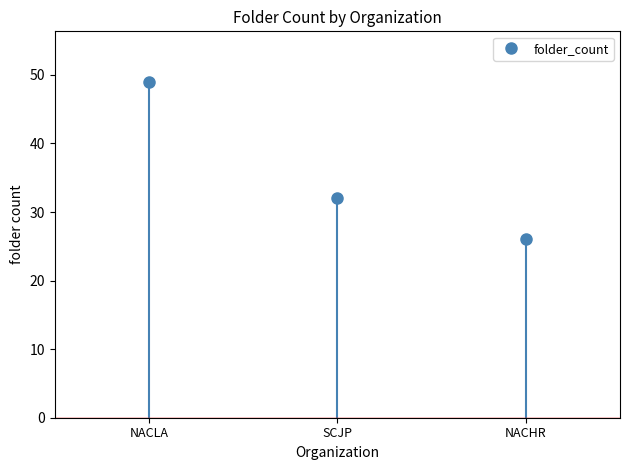

Count the number of categories in the chart.

3